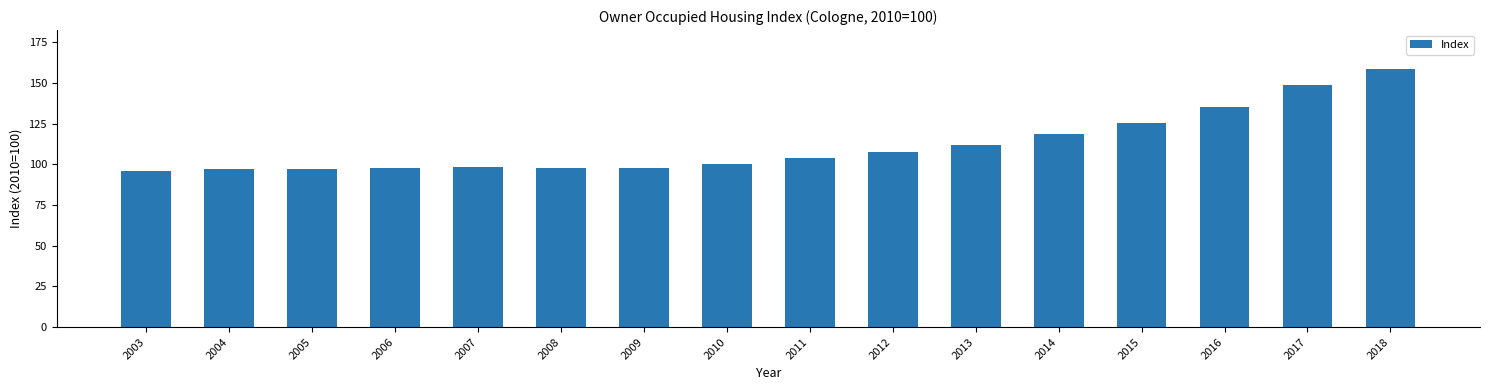

How many data points are above 103?

8